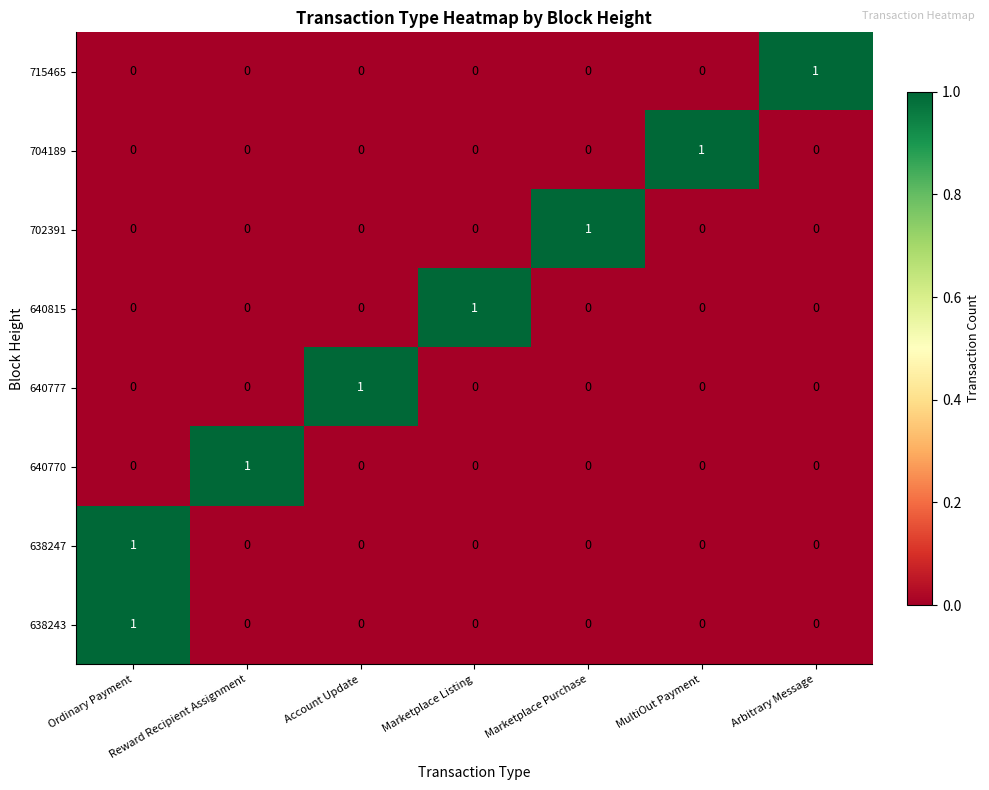

The 704189 series shows 1 at MultiOut Payment. True or false?

True